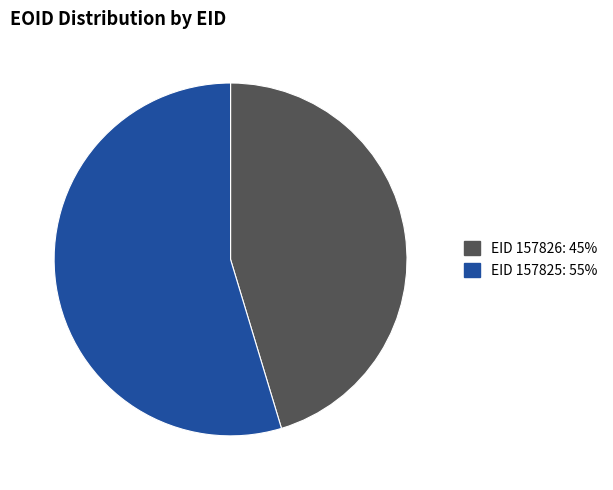

Between 157826 and 157825, which is larger?

157825